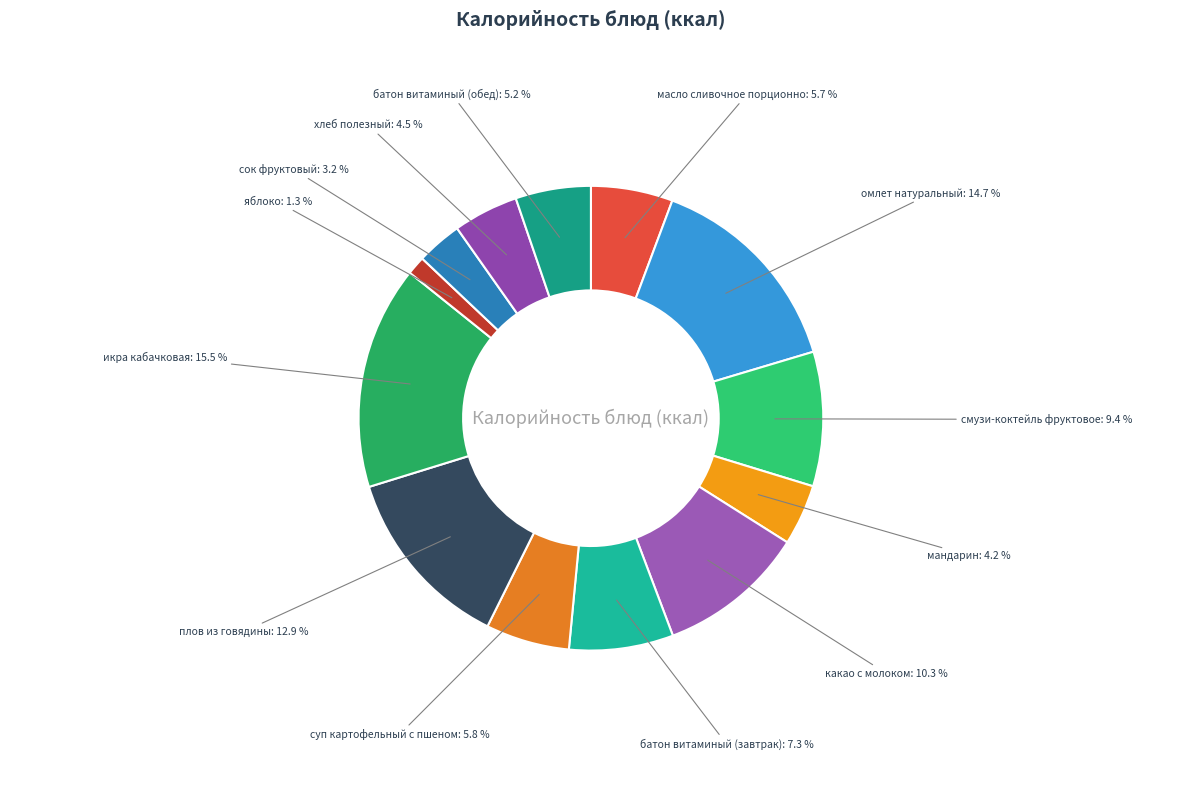

Which category has the biggest portion of the pie?

икра кабачковая